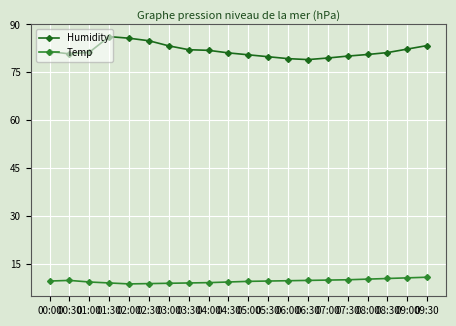

What is the average value of the Temp series?

9.6